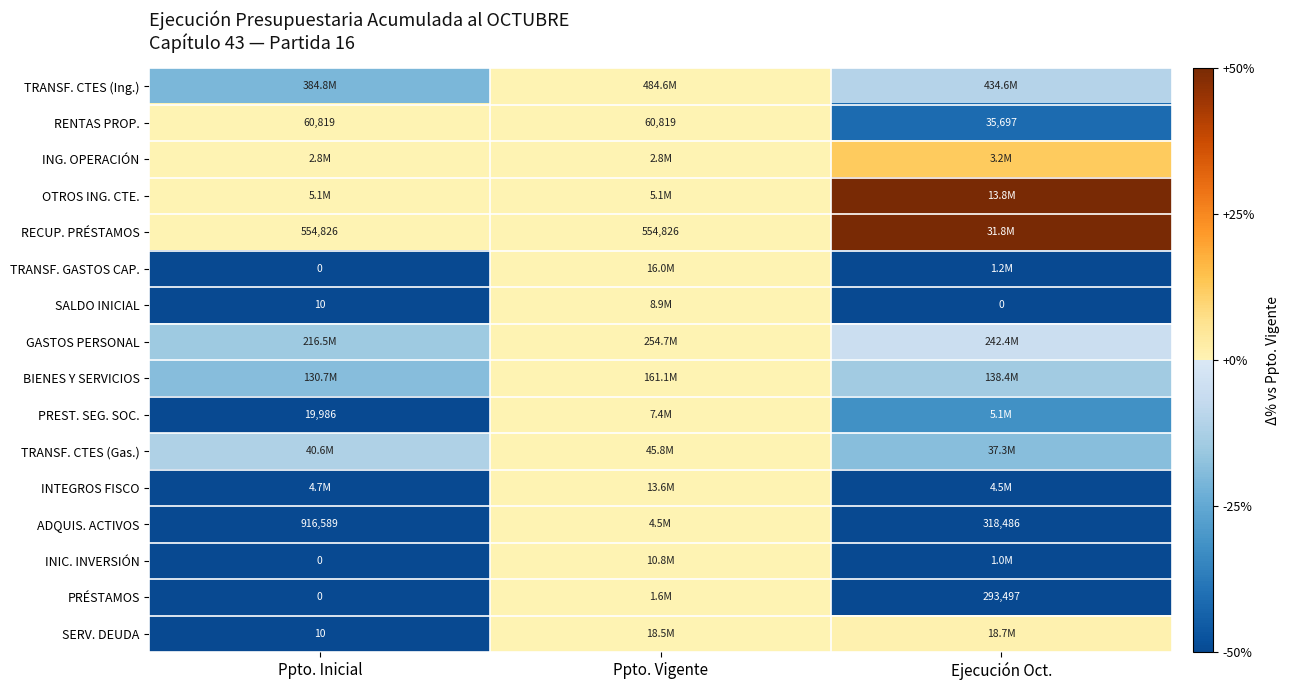

At which category is the sum across all series the highest?

Ejecución Oct.